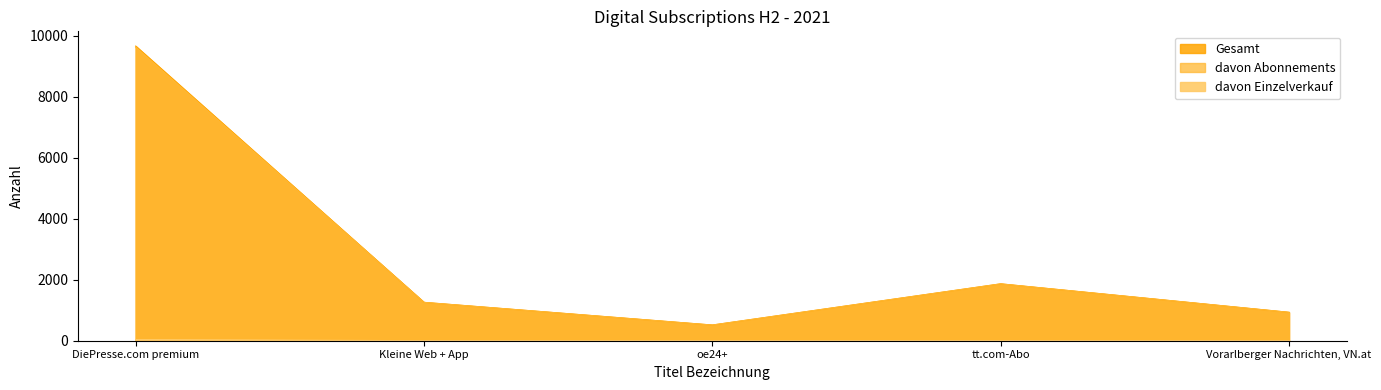

Which series has the largest range (max minus min)?

Gesamt